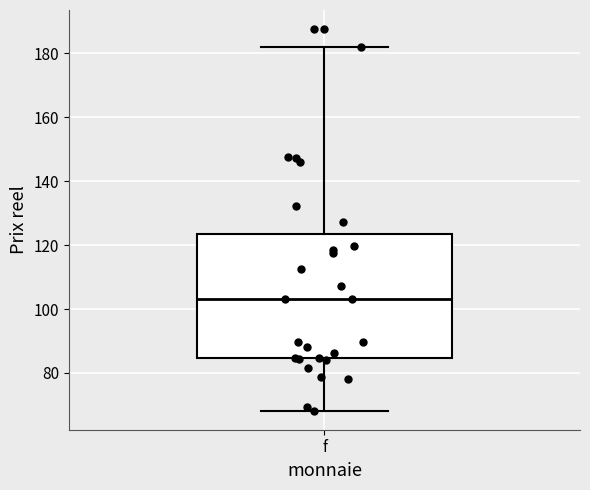

Transcribe this box plot: give where the median line is, the range the box spans, and where the two whiskers end, as read against the y-axis. The values are not printed on the chart, so give them approximately, as read against the axis.

median 104, box 84 to 124, whiskers 68 to 182